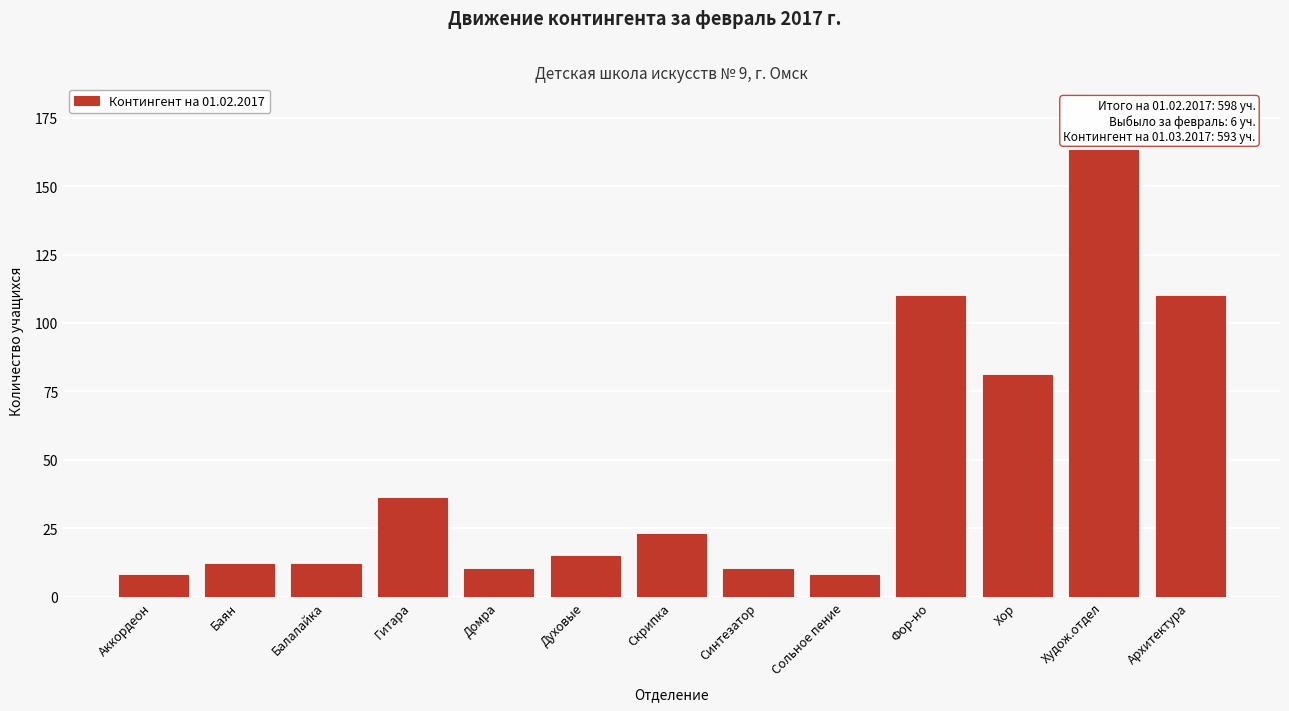

Reading left to right, extract all data points from this chart.

8	12	12	36	10	15	23	10	8	110	81	163	110